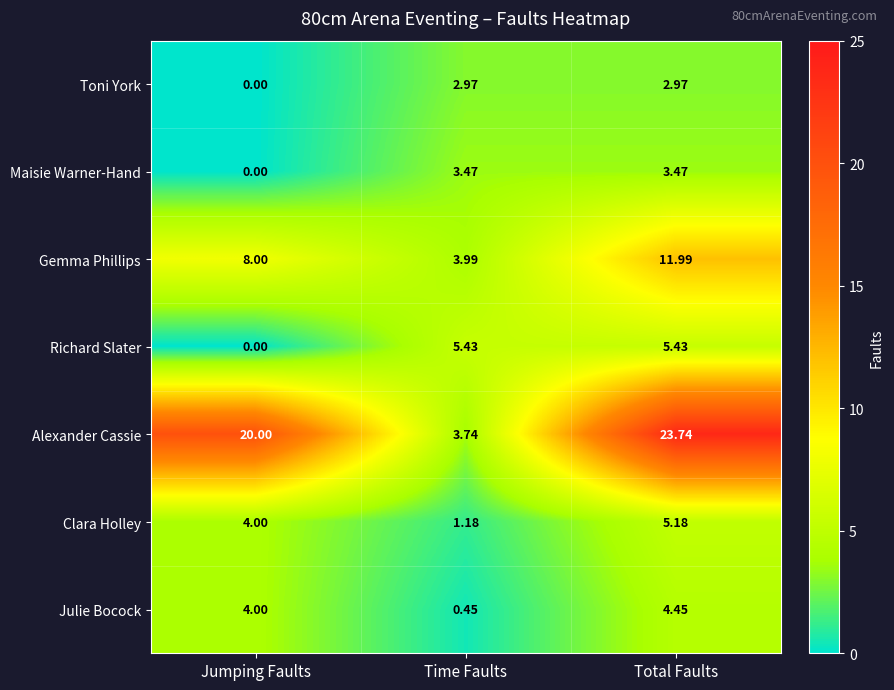

At how many categories does at least one series exceed 16?

2